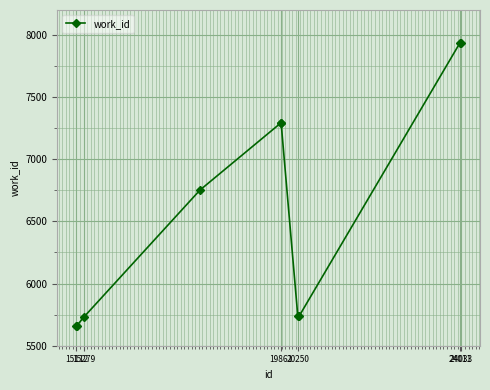

What is the value of the 1st point from the left?

5658